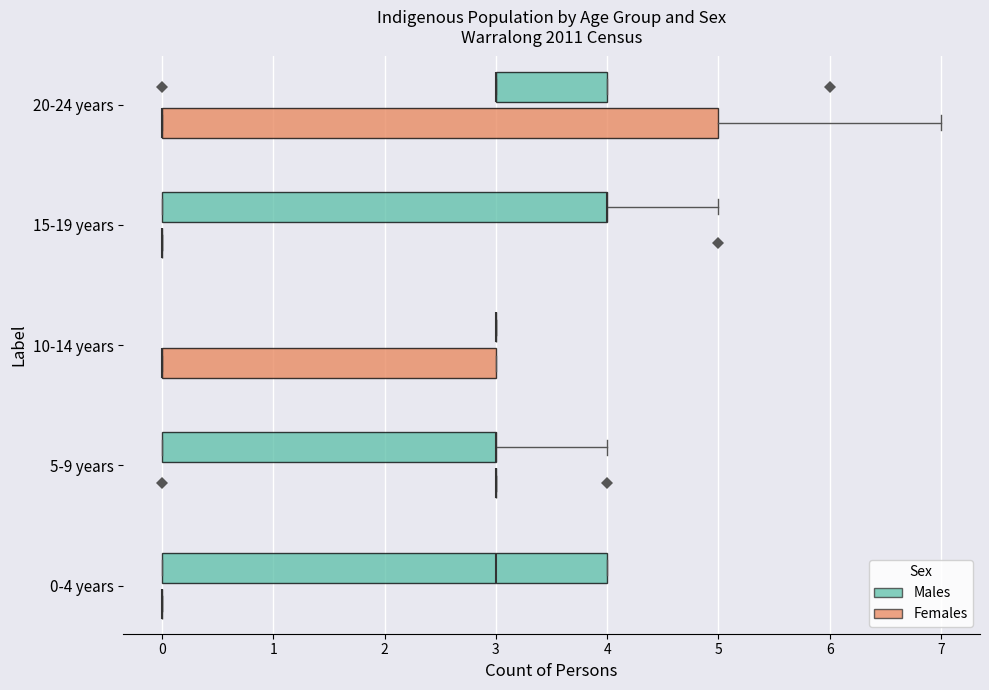

Reading bottom to top, transcribe this box plot: for each box, give where its median line is, the range the box spans, and where its two whiskers end, as read against the x-axis. The values are not printed on the chart, so give them approximately, as read against the axis.

0-4 years (Females): box collapsed to a line at 0, whiskers 0 to 0
0-4 years (Males): median 3, box 0 to 4, whiskers 0 to 4
5-9 years (Females): box collapsed to a line at 3, whiskers 3 to 3
5-9 years (Males): median 3 (drawn on the box's right edge), box 0 to 3, whiskers 0 to 4
10-14 years (Females): median 0 (drawn on the box's left edge), box 0 to 3, whiskers 0 to 3
10-14 years (Males): box collapsed to a line at 3, whiskers 3 to 3
15-19 years (Females): box collapsed to a line at 0, whiskers 0 to 0
15-19 years (Males): median 4 (drawn on the box's right edge), box 0 to 4, whiskers 0 to 5
20-24 years (Females): median 0 (drawn on the box's left edge), box 0 to 5, whiskers 0 to 7
20-24 years (Males): median 3 (drawn on the box's left edge), box 3 to 4, whiskers 3 to 4